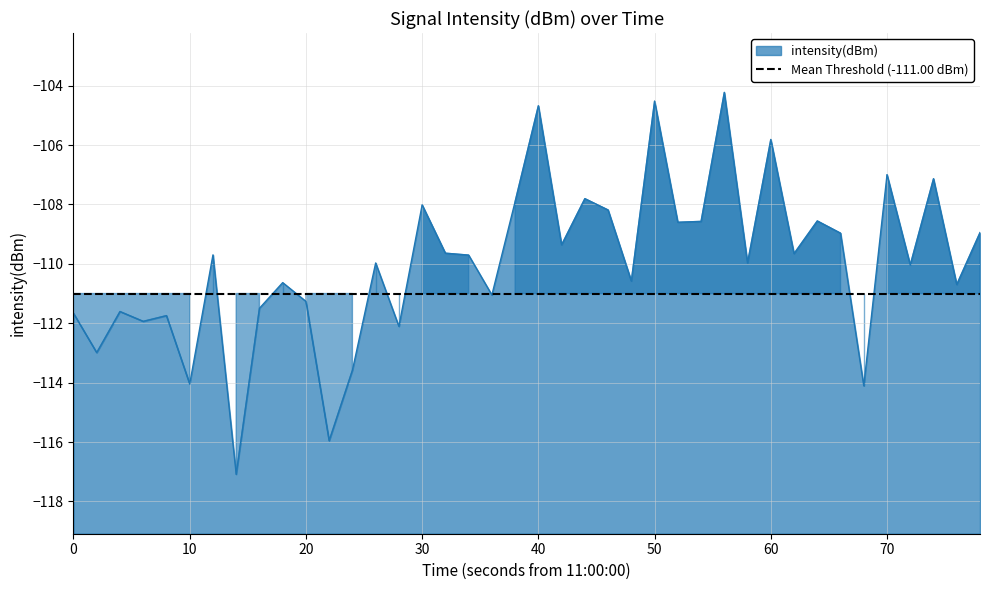

True or false: intensity(dBm) has a value of -71.5 at 20.

False